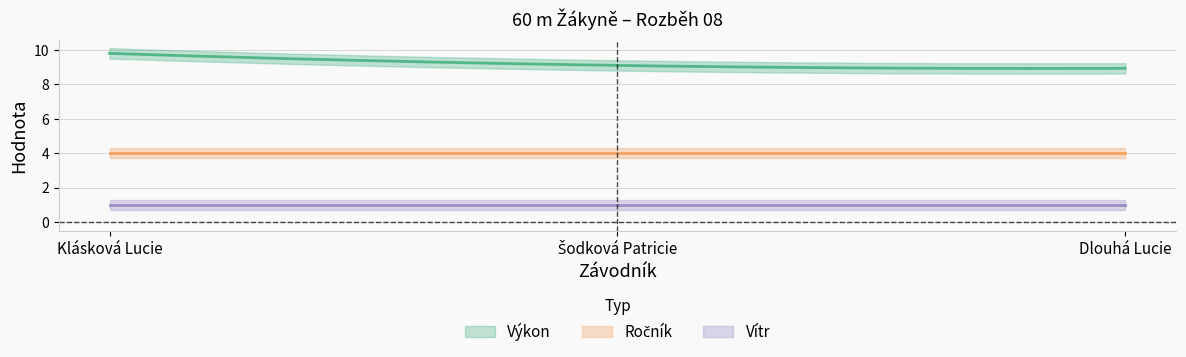

Rank the categories by Výkon value from highest to lowest.

Klásková Lucie, Šodková Patricie, Dlouhá Lucie